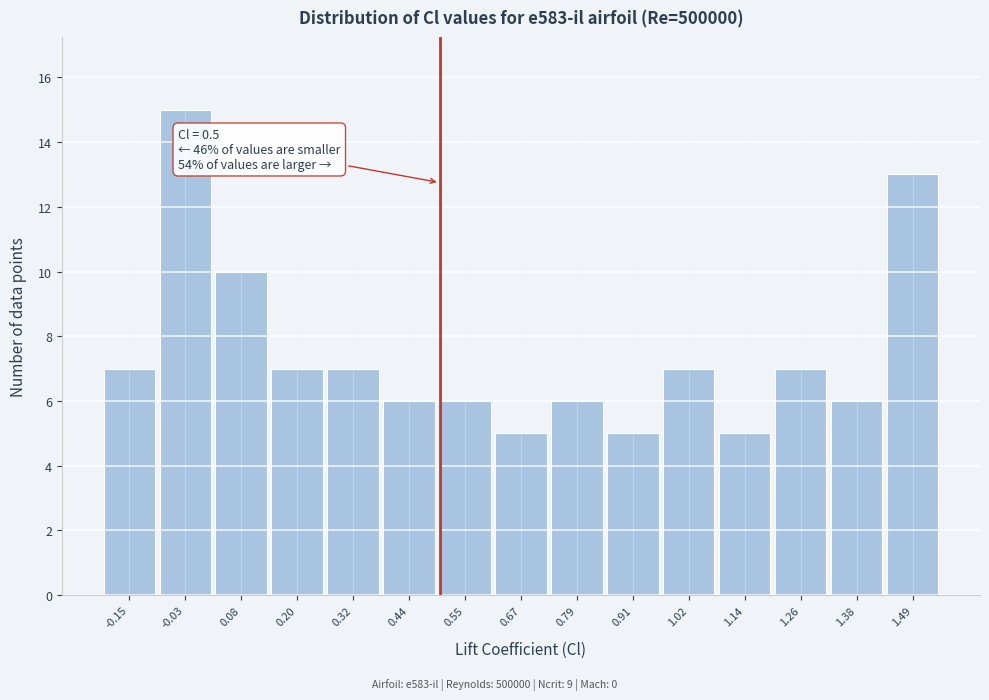

Over which range of the x-axis is the bar tallest?

-0.10 to 0.02